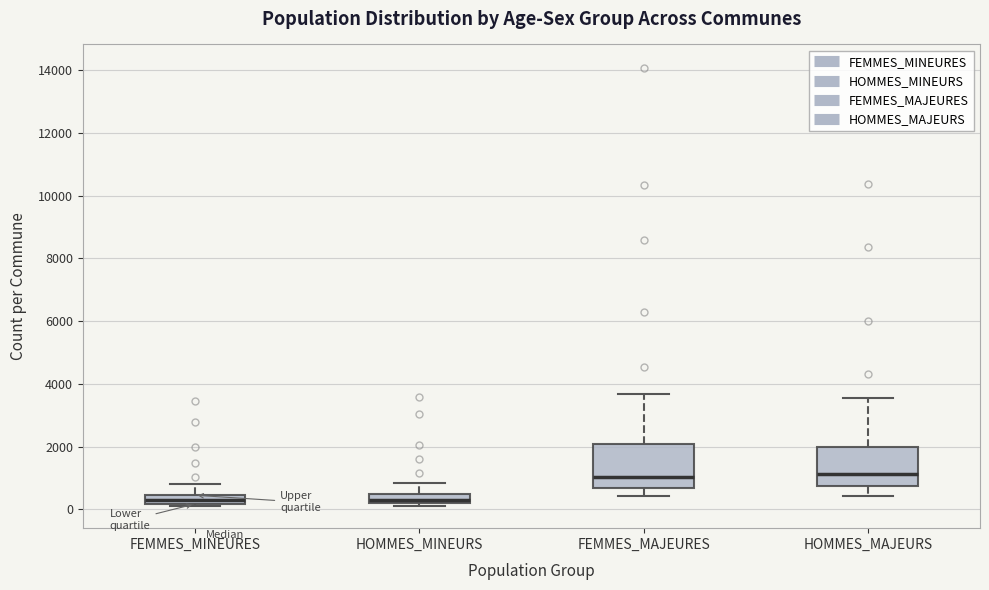

Where does the median line of the box for HOMMES_MAJEURS sit on the y-axis? The values are not printed on the chart, so give them approximately, as read against the axis.

1200